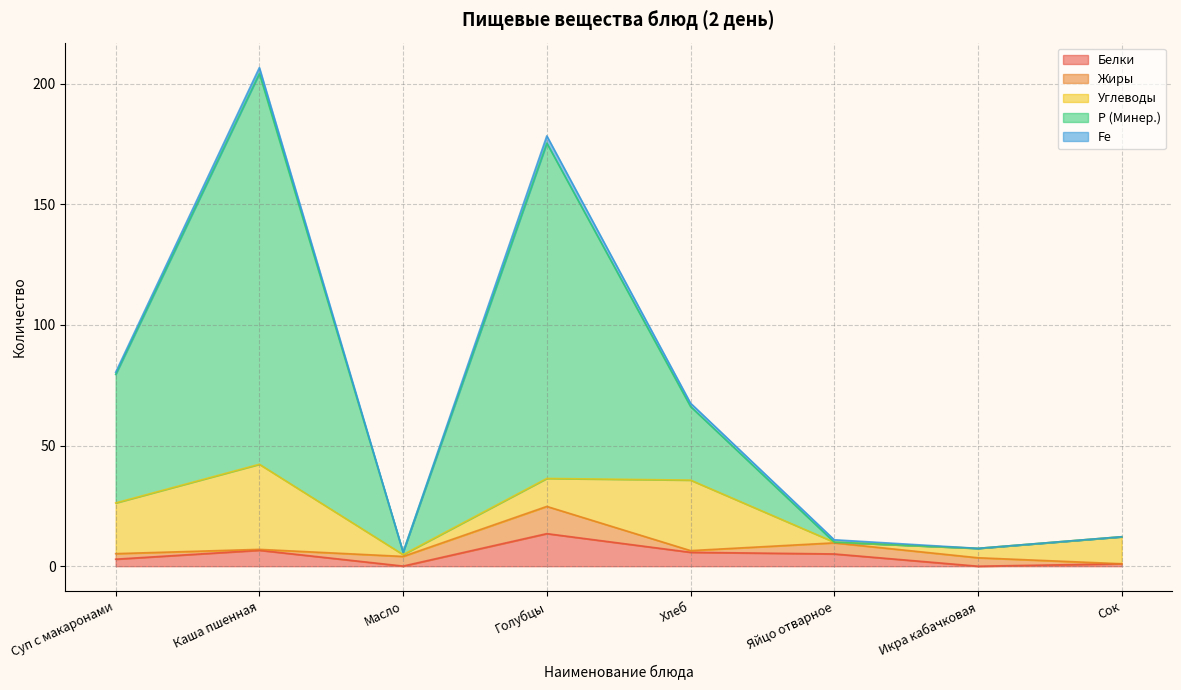

True or false: Жиры and Углеводы cross at least once.

True